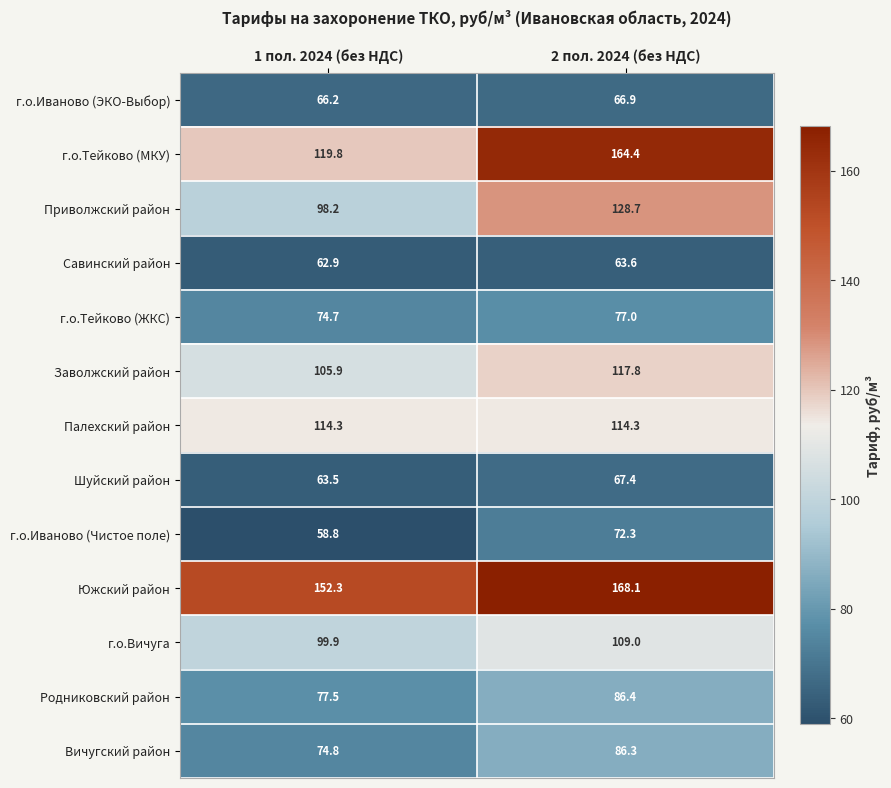

What is the difference between the Савинский район values at 1 пол. 2024 (без НДС) and 2 пол. 2024 (без НДС)?

0.7